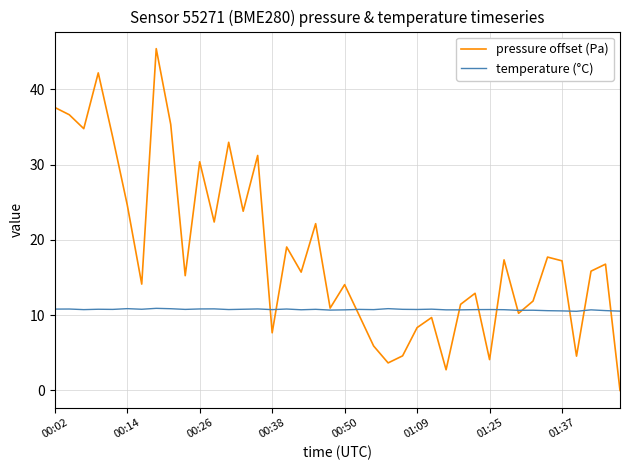

Which series has the widest spread of values?

pressure offset (Pa)